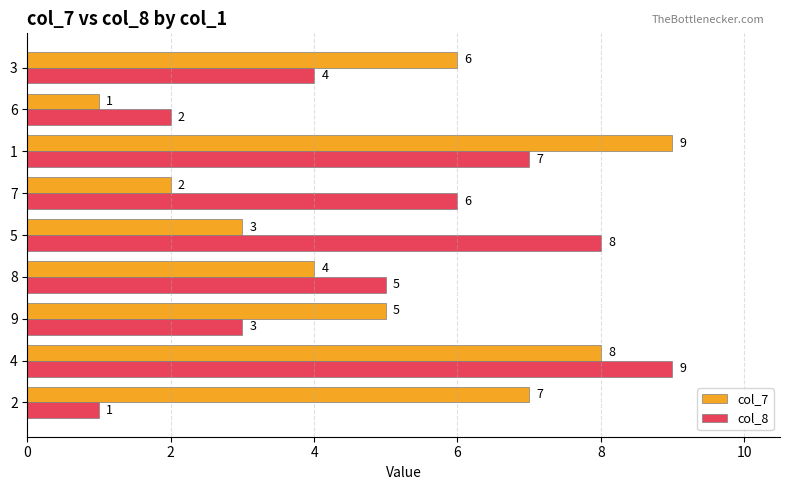

Count the col_8 values in the range 3 to 7.

5